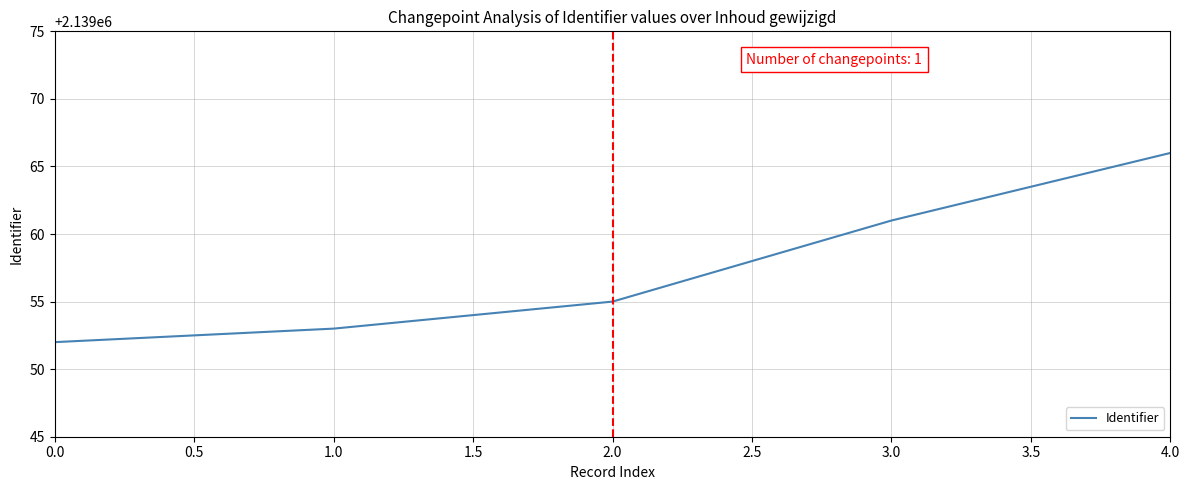

What position from the left is 0.0?

1